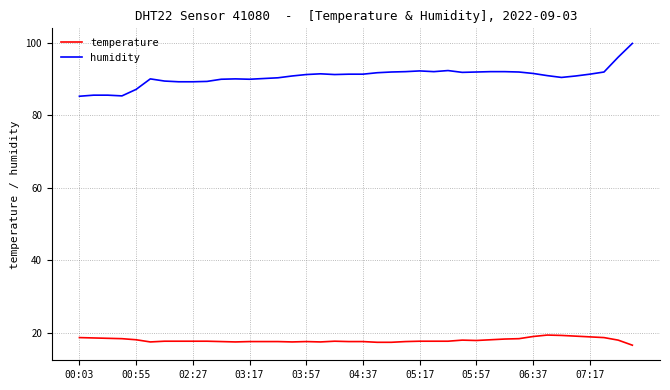

List the series in order of their overall mean, highest first.

humidity, temperature